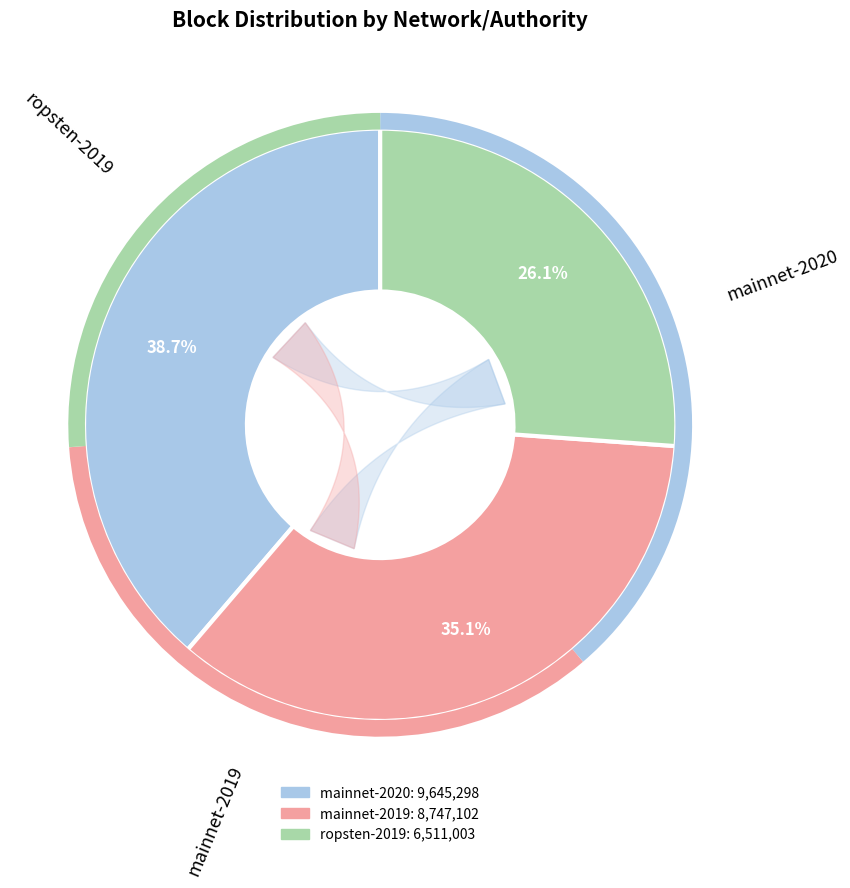

True or false: ca2c7cea-e873-11e9-8dd1-d60cfe4a1df9 accounts for 13% of the total.

False